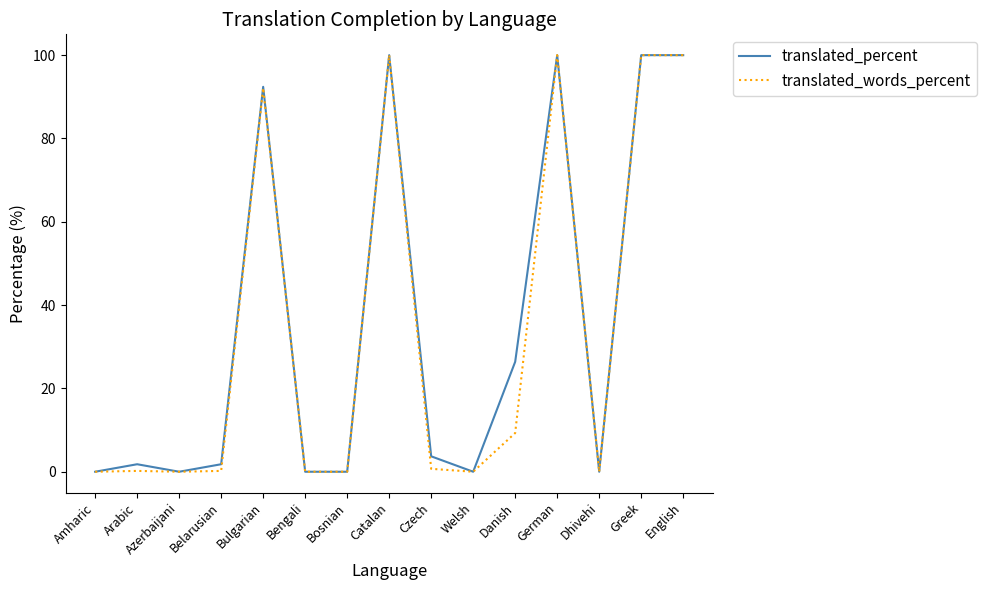

How many values in the translated_percent series exceed 1?

9